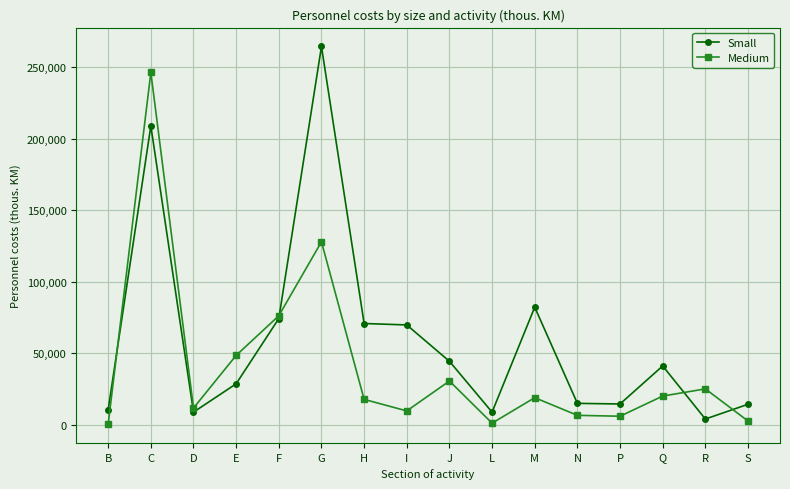

What is the difference between the highest and lowest values at M?

63265